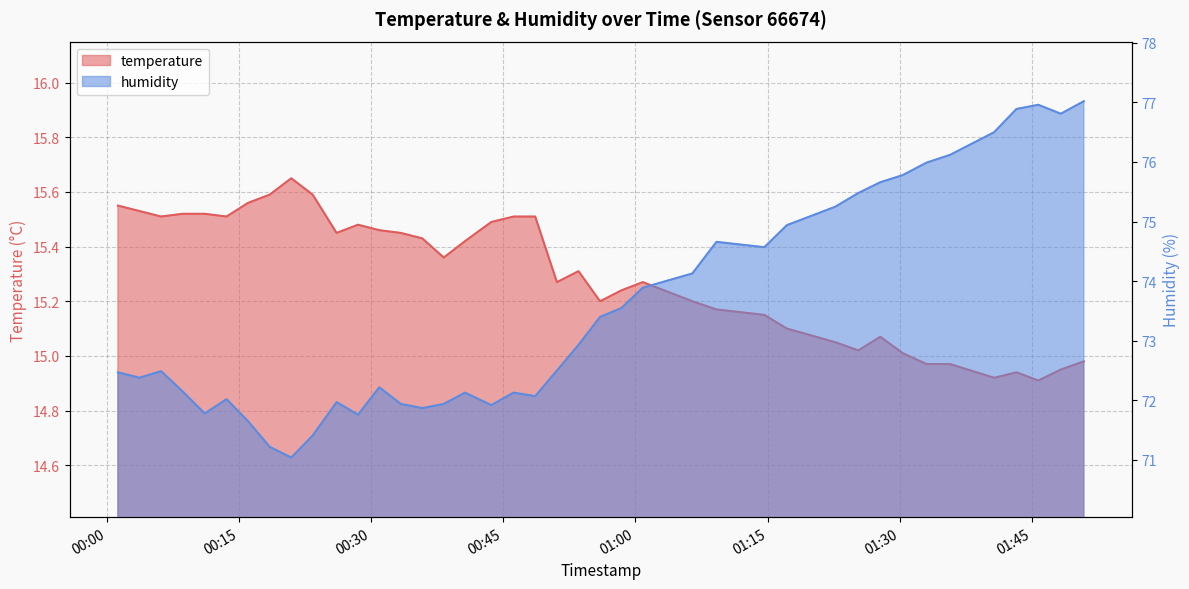

The humidity series shows 76.0 at 2022-10-16T01:33:04. True or false?

True